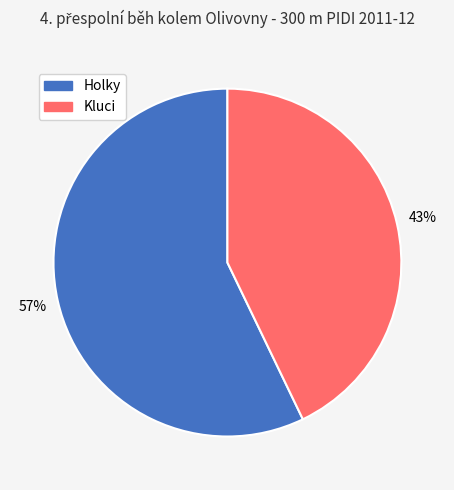

Is there a majority slice in this chart?

Yes